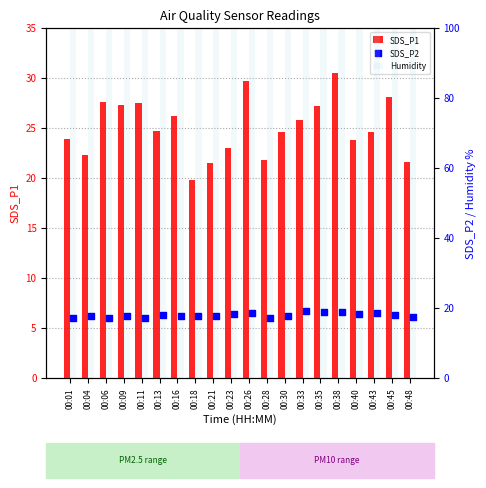

What are all the series names shown in the legend?

SDS_P1, Humidity, SDS_P2